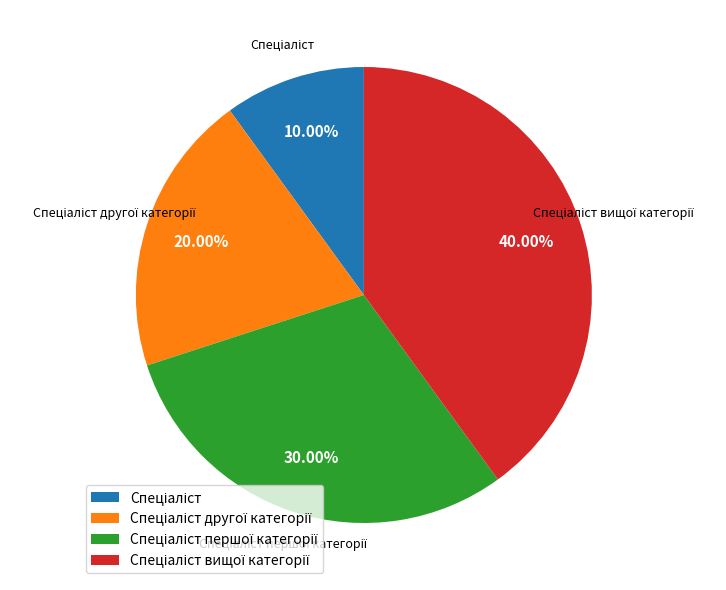

Is there a majority slice in this chart?

No